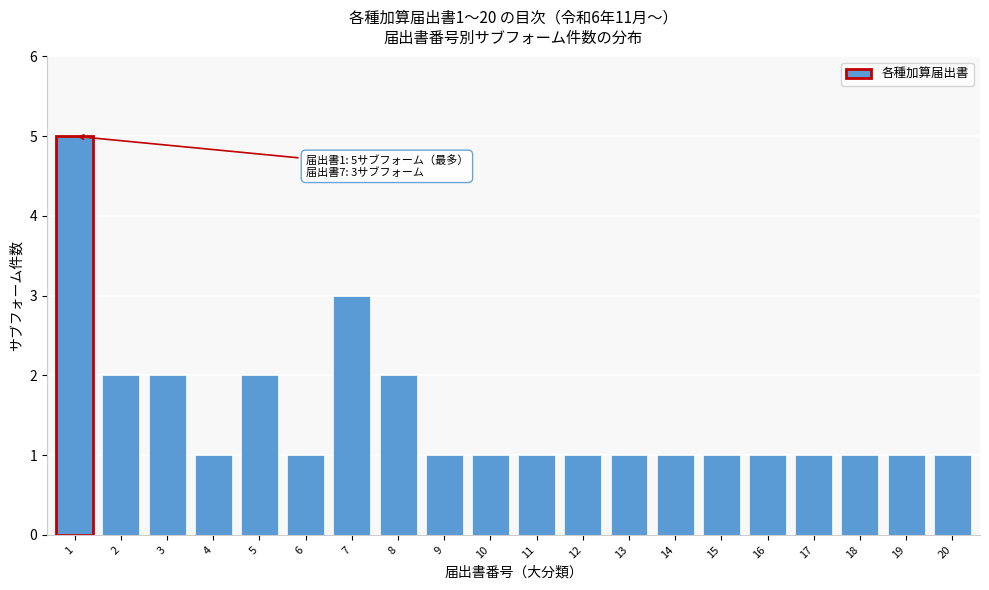

Reading left to right, list all the values displayed in this chart.

5	2	2	1	2	1	3	2	1	1	1	1	1	1	1	1	1	1	1	1